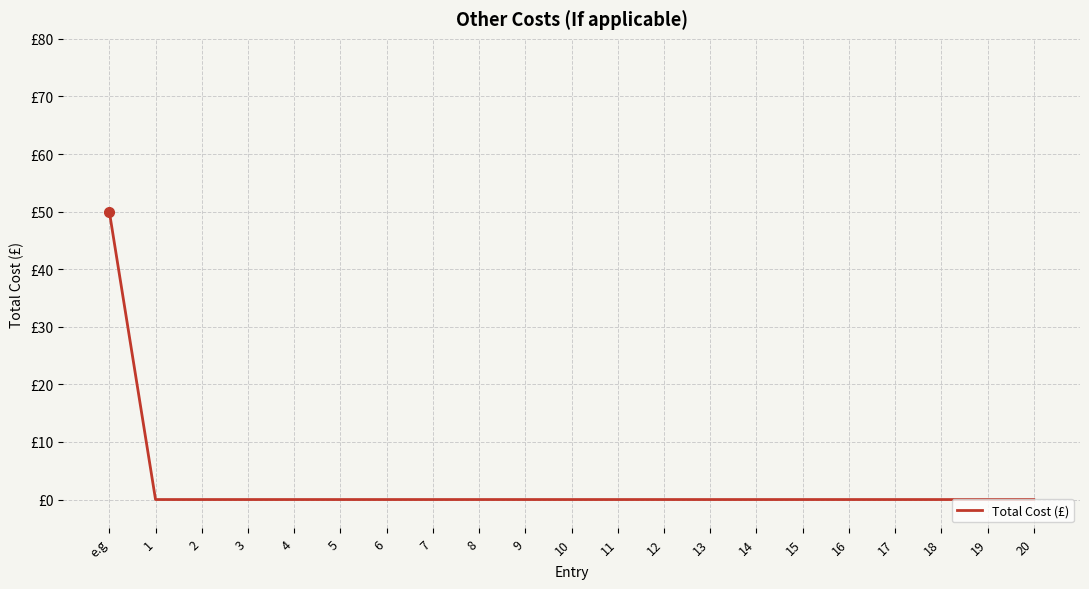

The value at 14 is -29. True or false?

False